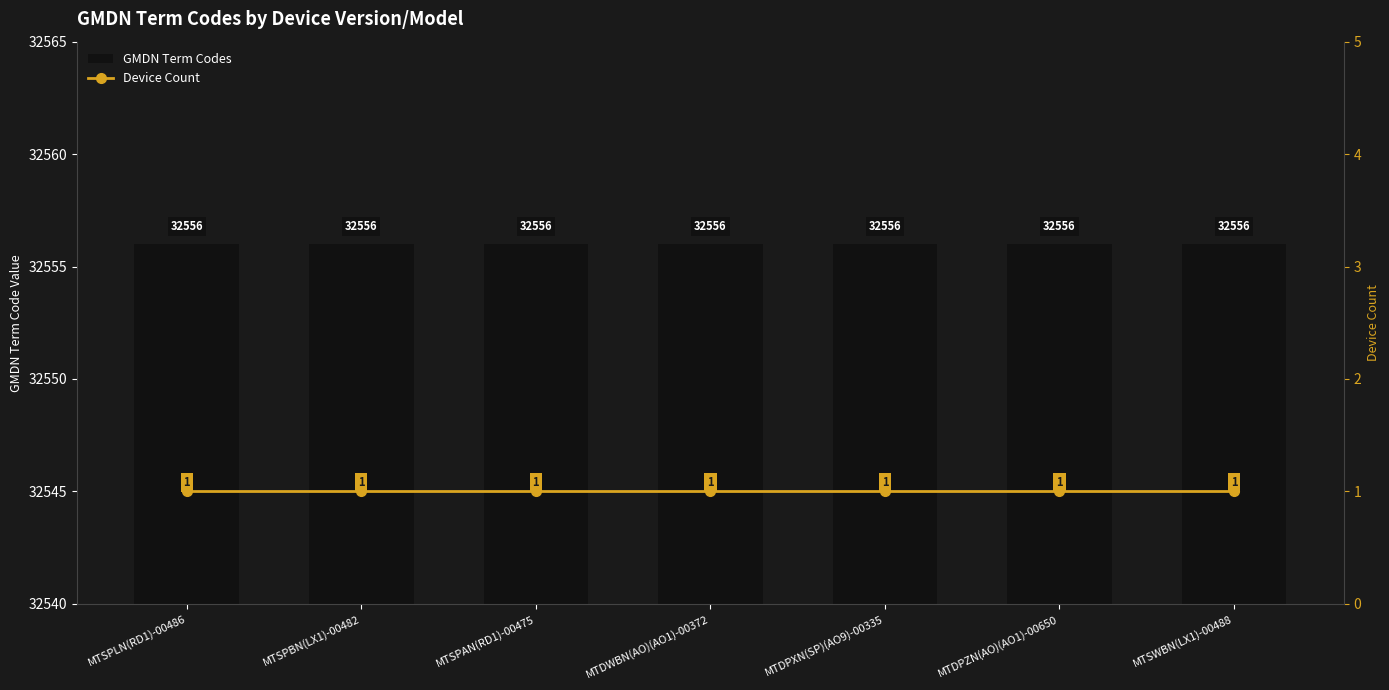

Which series has the largest total across all categories?

GMDN Term Codes